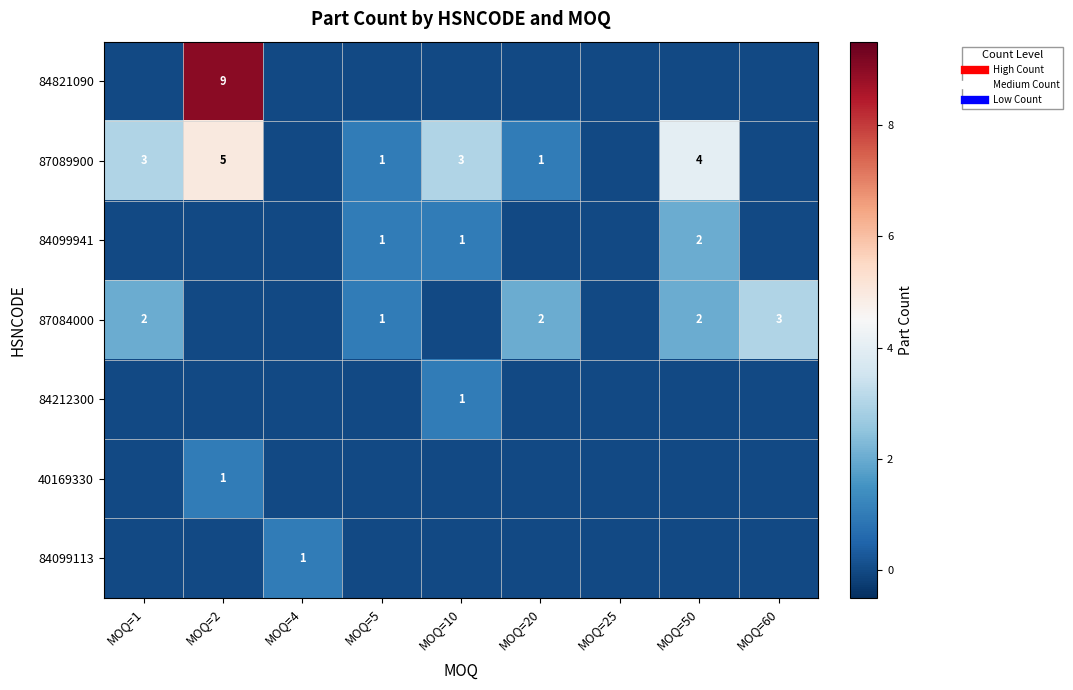

How many values in the 84821090 series exceed 0?

1